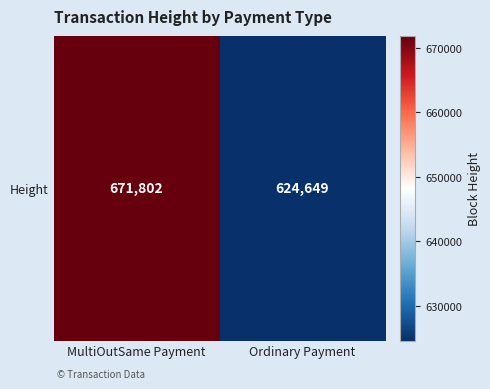

Between Ordinary Payment and MultiOutSame Payment, which is larger?

MultiOutSame Payment